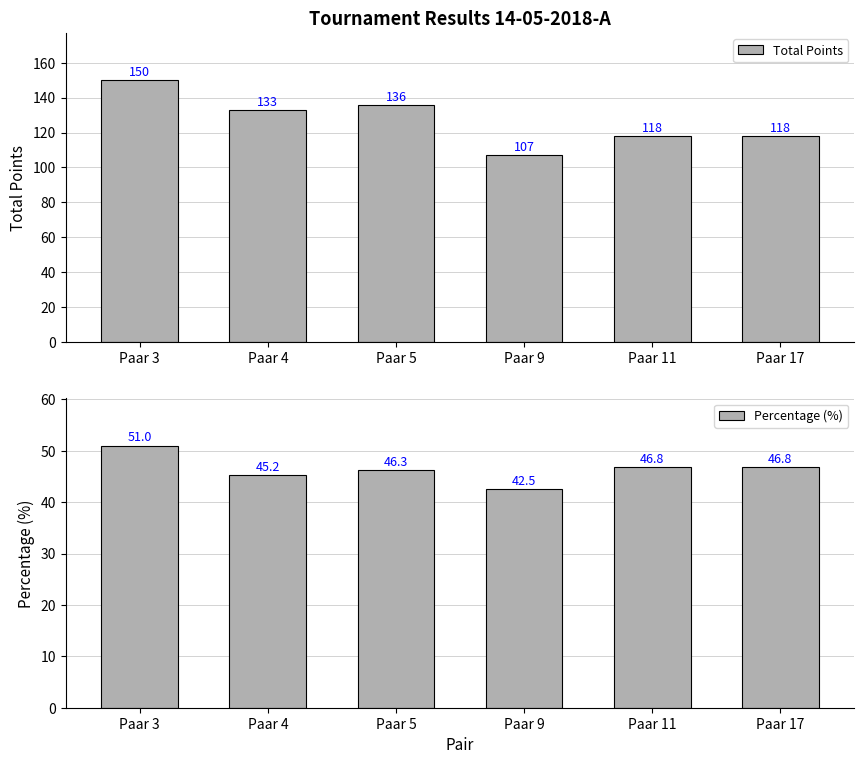

Between Paar 3 and Paar 4, which is larger?

Paar 3